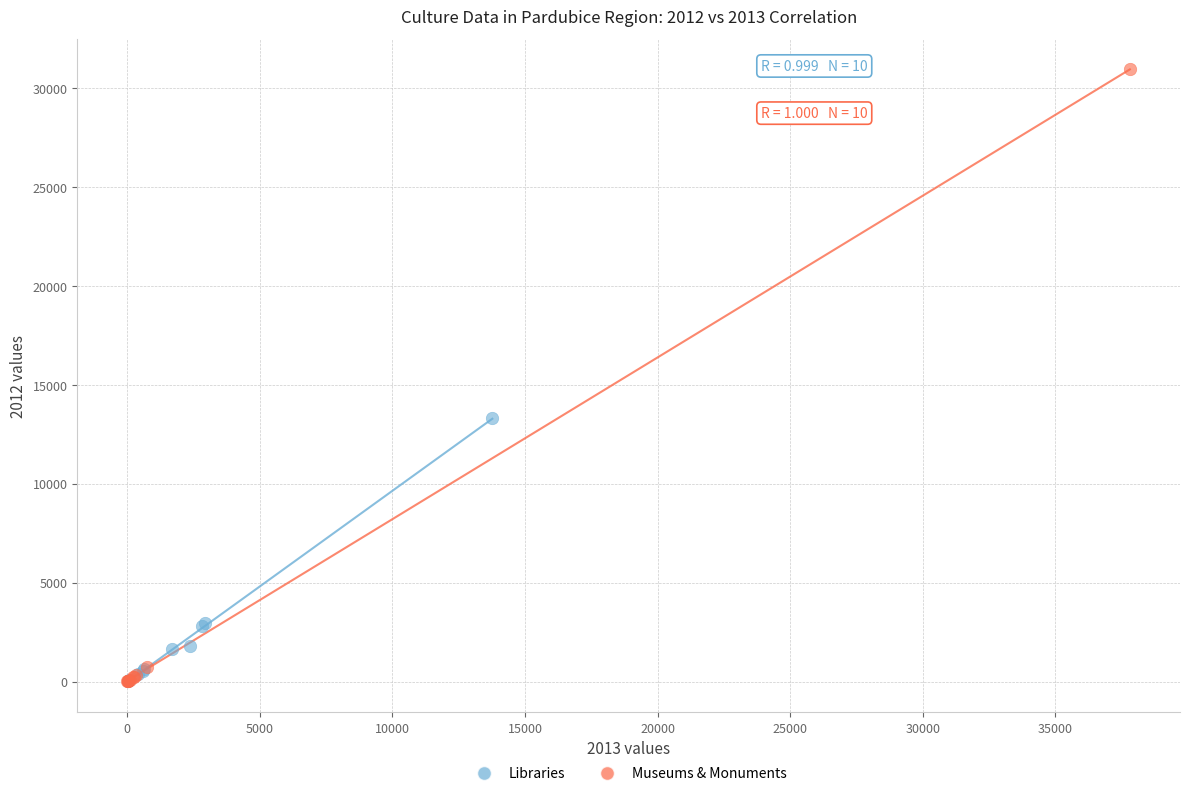

Which series has the largest Y range (max minus min)?

Museums & Monuments